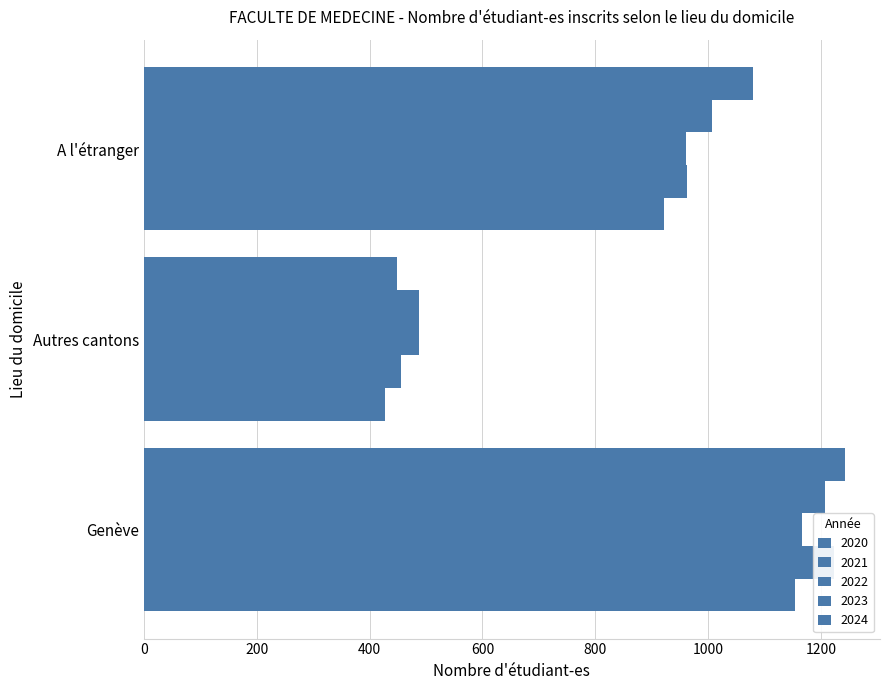

Reading right to left, list all the values displayed in this chart.

2020: A l'étranger=921	Autres cantons=427	Genève=1154
2021: A l'étranger=962	Autres cantons=455	Genève=1222
2022: A l'étranger=961	Autres cantons=488	Genève=1166
2023: A l'étranger=1007	Autres cantons=487	Genève=1206
2024: A l'étranger=1080	Autres cantons=448	Genève=1242